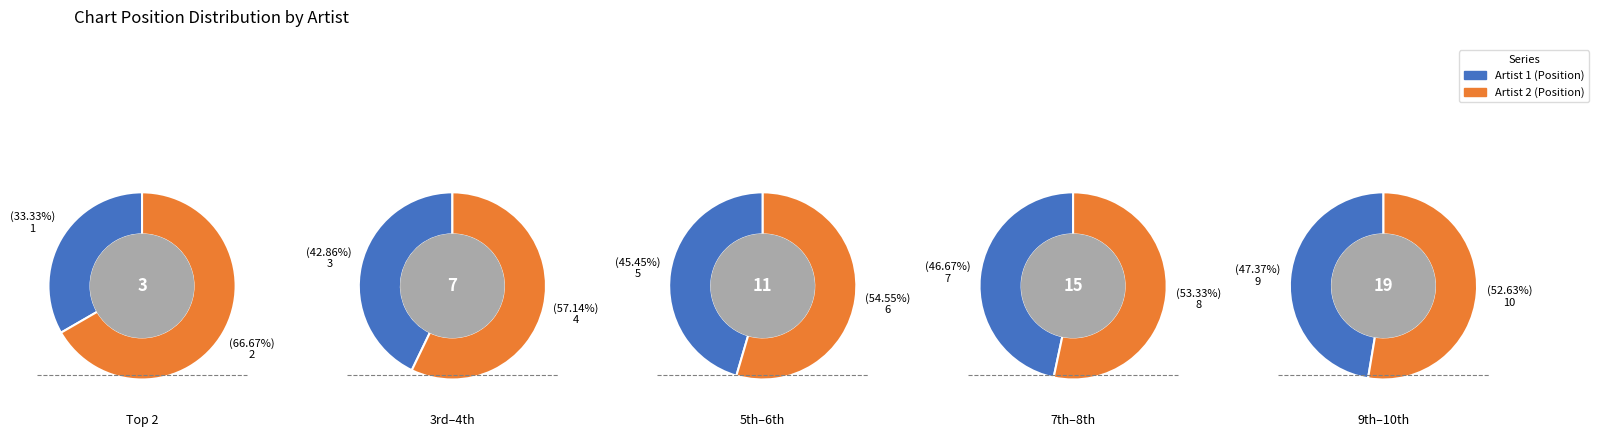

Does any single category account for the majority?

No